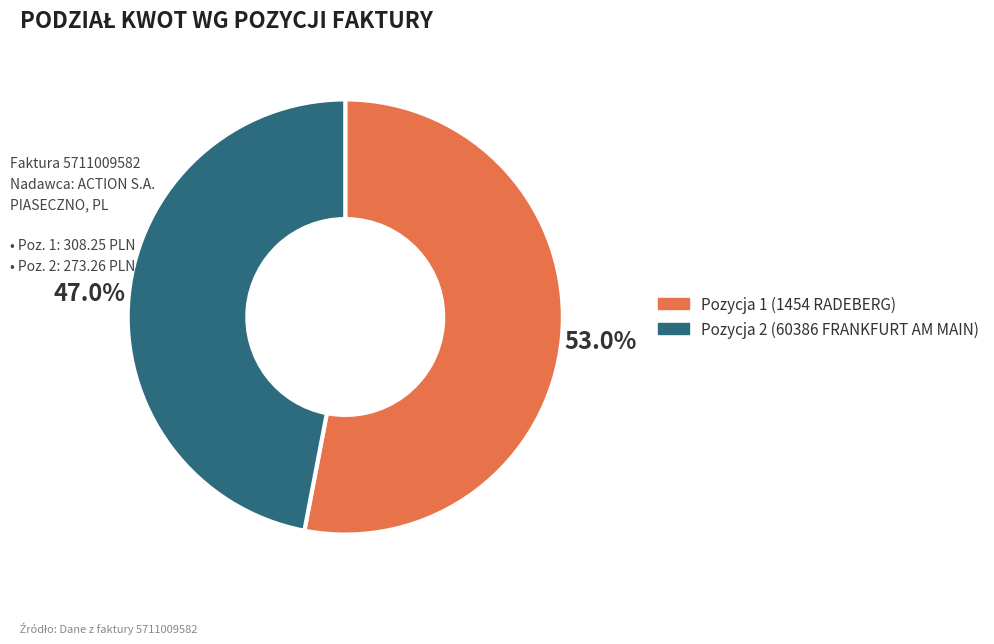

Which slice is the largest?

Pozycja 1 (1454 RADEBERG)